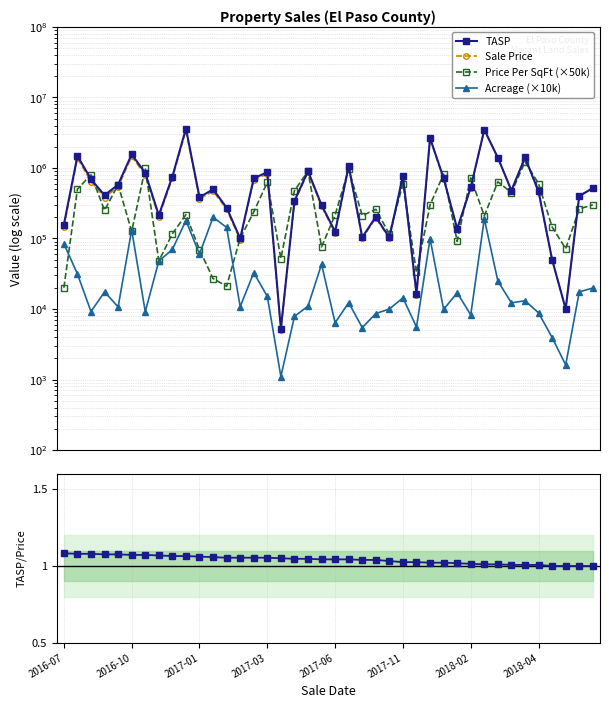

What position from the left is 2017-11?

26